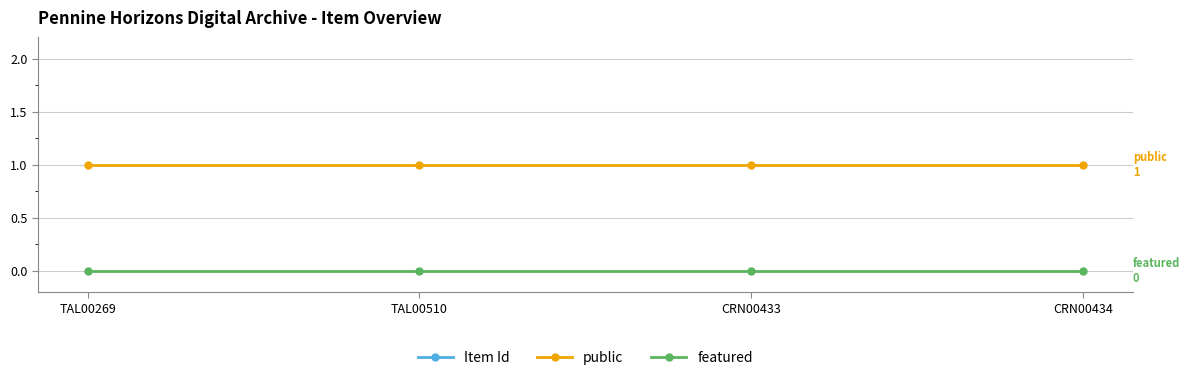

What is the total value across all series at TAL00510?

27441